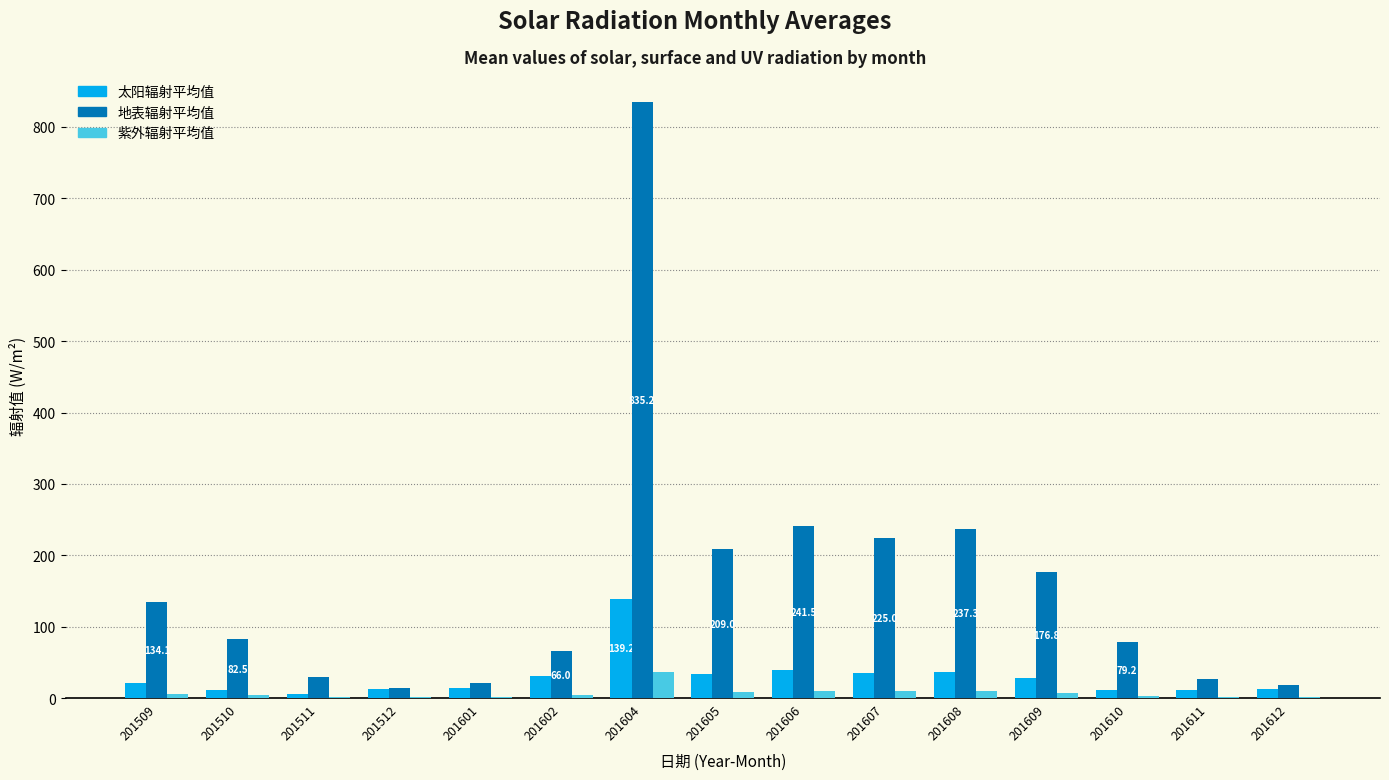

At which category is the sum across all series the highest?

201604